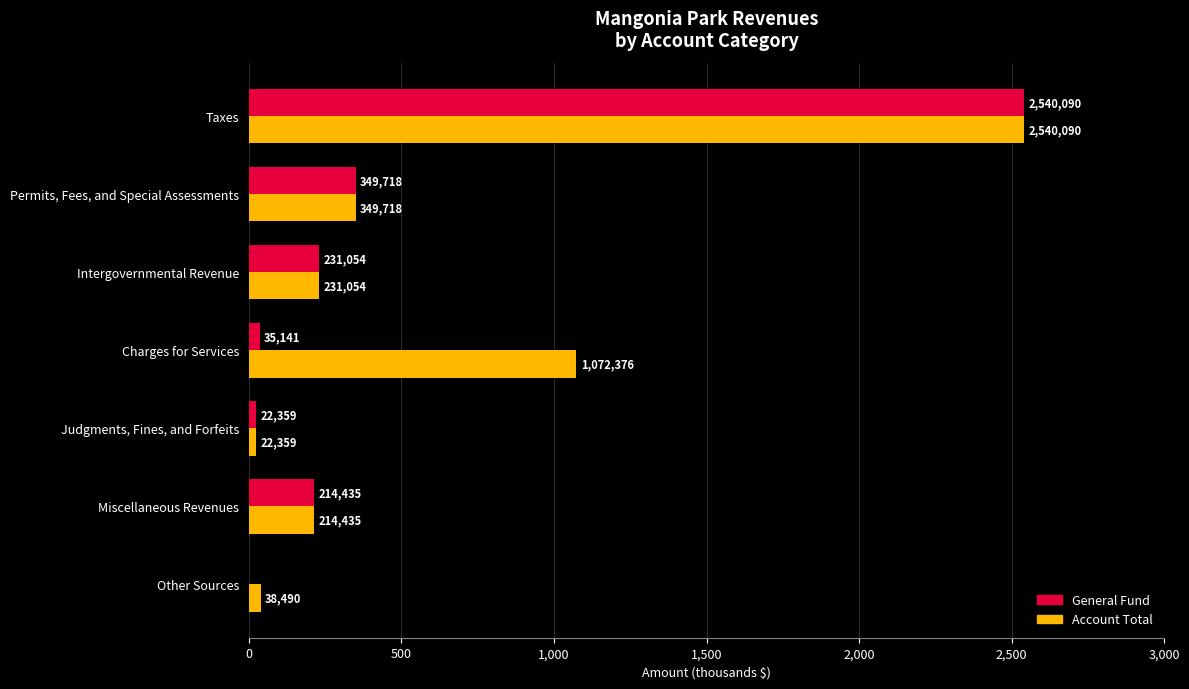

Rank the series by their average value, from highest to lowest.

Account Total, General Fund